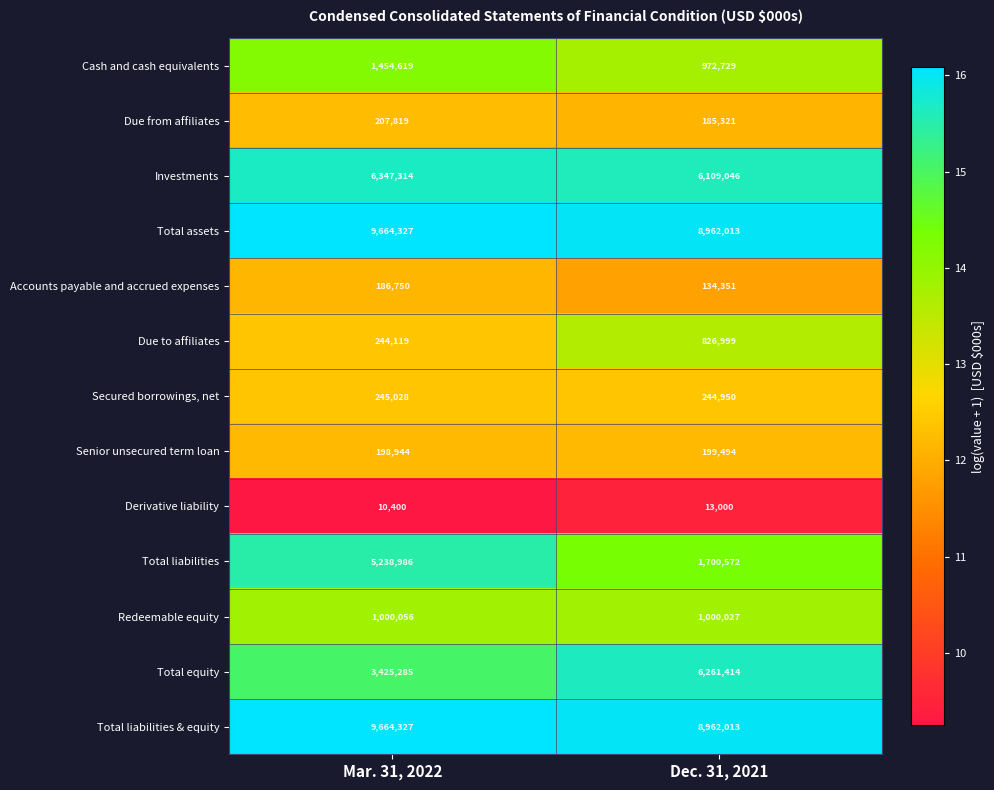

Reading right to left, transcribe all the data shown in this chart.

Cash and cash equivalents: 972729	1454619
Due from affiliates: 185321	207819
Investments: 6109046	6347314
Total assets: 8962013	9664327
Accounts payable and accrued expenses: 134351	186750
Due to affiliates: 826999	244119
Secured borrowings, net: 244950	245028
Senior unsecured term loan: 199494	198944
Derivative liability: 13000	10400
Total liabilities: 1700572	5238986
Redeemable equity: 1000027	1000056
Total equity: 6261414	3425285
Total liabilities & equity: 8962013	9664327